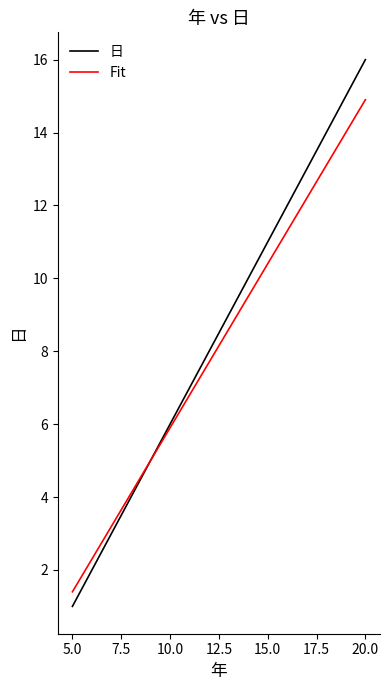

Reading right to left, transcribe all the data shown in this chart.

日: 16.0	15.0	14.0	13.0	12.0	11.0	10.0	9.0	8.0	7.0	6.0	5.0	4.0	3.0	2.0	1.0
Fit: 14.9	14.0	13.1	12.2	11.3	10.4	9.5	8.6	7.7	6.8	5.9	5.0	4.1	3.2	2.3	1.4